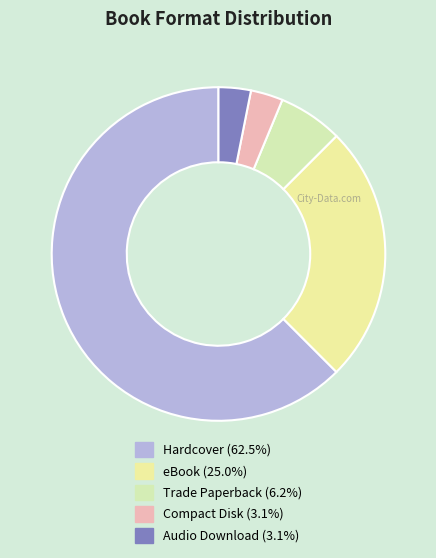

Does Hardcover account for over 50% of the chart?

Yes